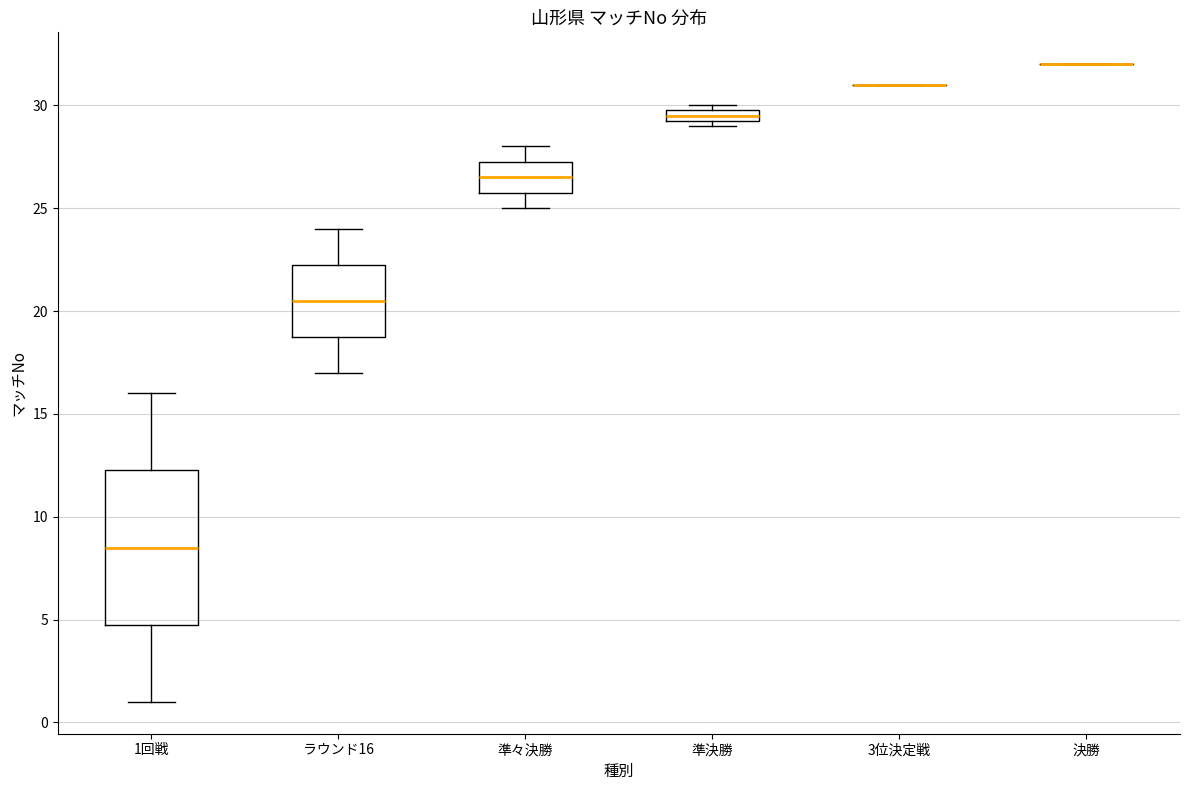

Which box is the tallest, from its lower edge to its upper edge?

1回戦